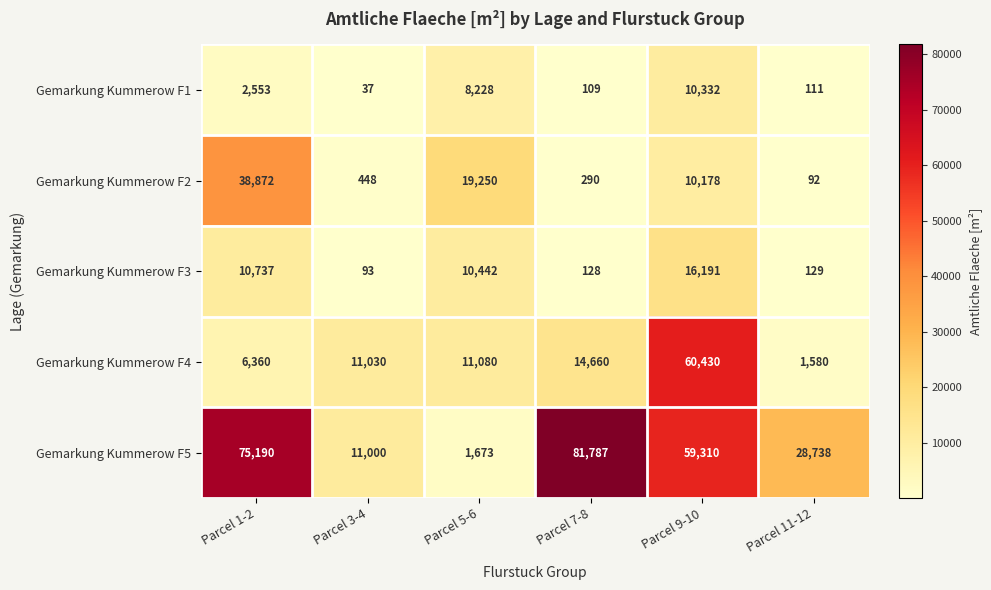

Which series has the widest spread of values?

Gemarkung Kummerow F5